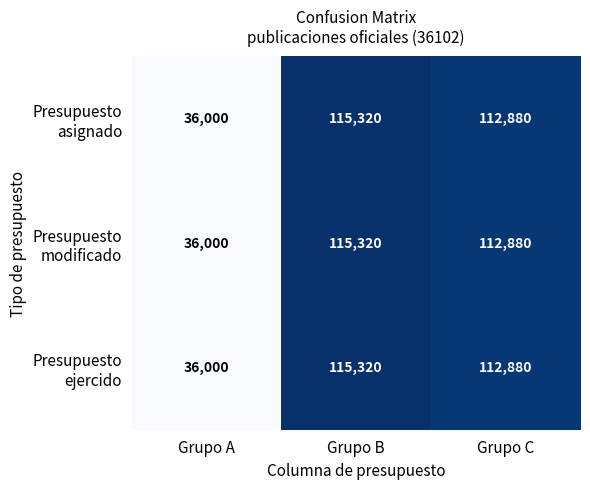

What is the minimum value shown in the chart?

36000